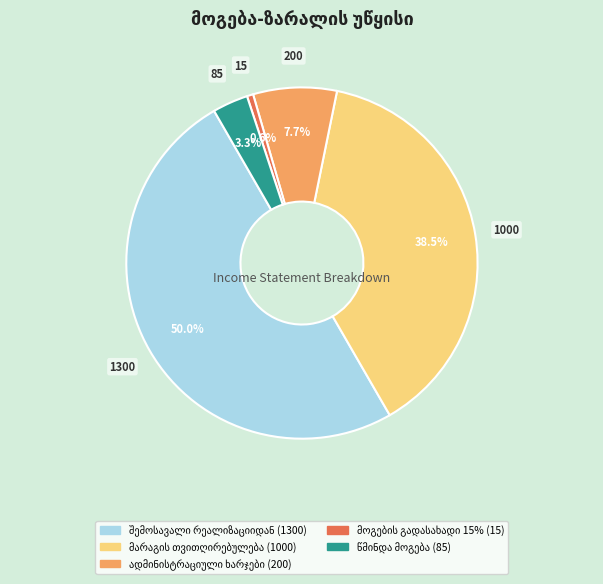

Combined, what portion of the pie is წმინდა მოგება and მარაგის თვითღირებულება?

41.7%